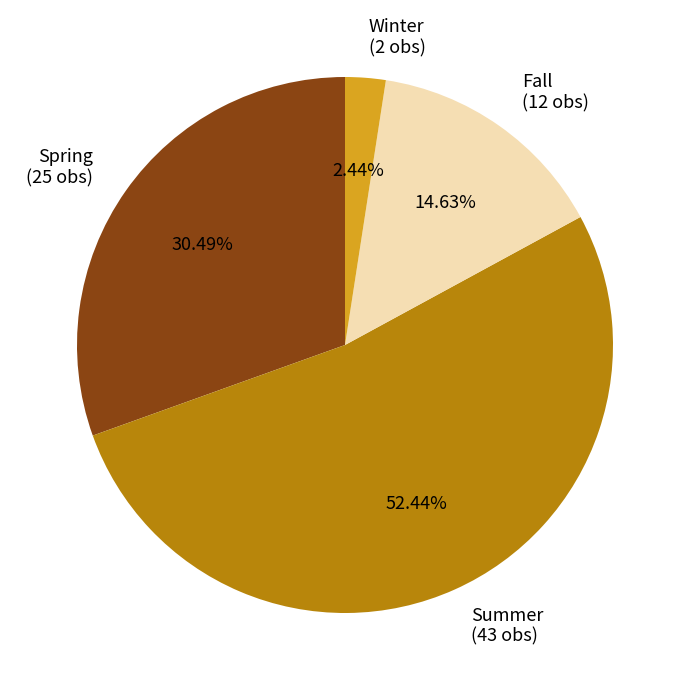

Which has a higher value, Spring (25 obs) or Summer (43 obs)?

Summer (43 obs)